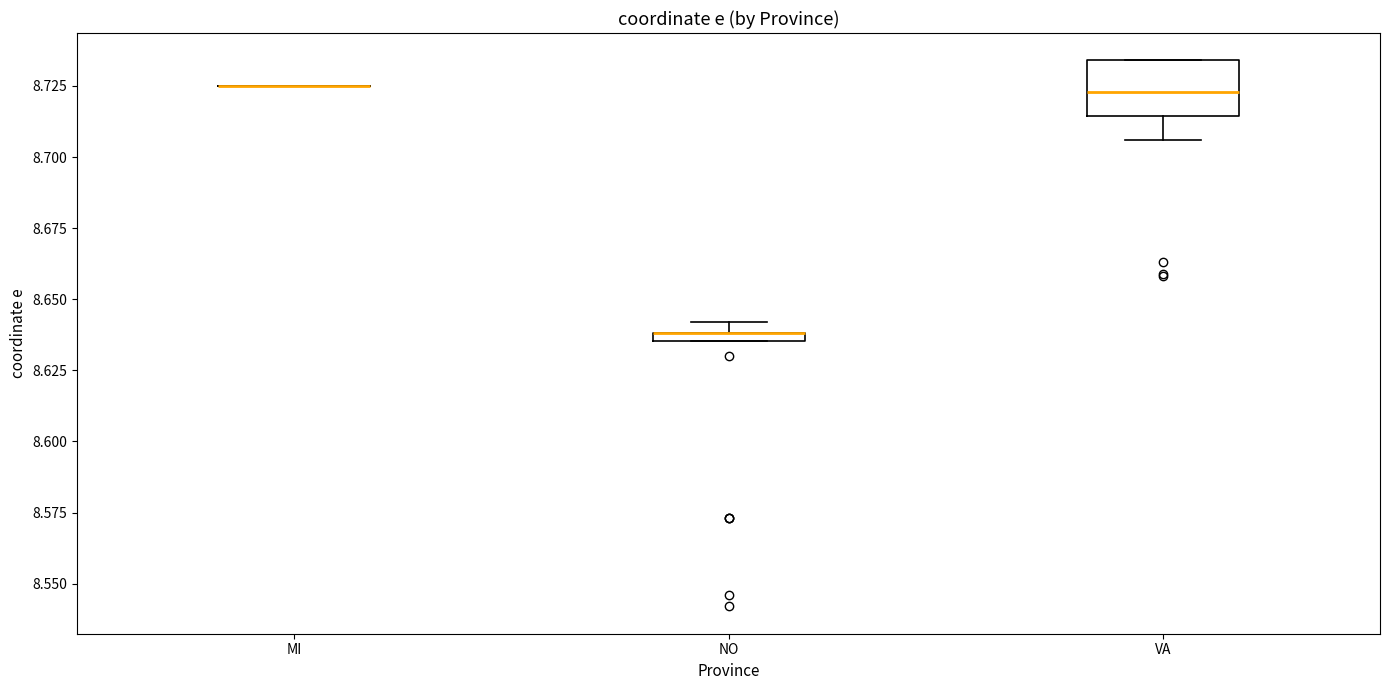

Comparing the boxes themselves (not the whiskers), which one is the tallest?

VA